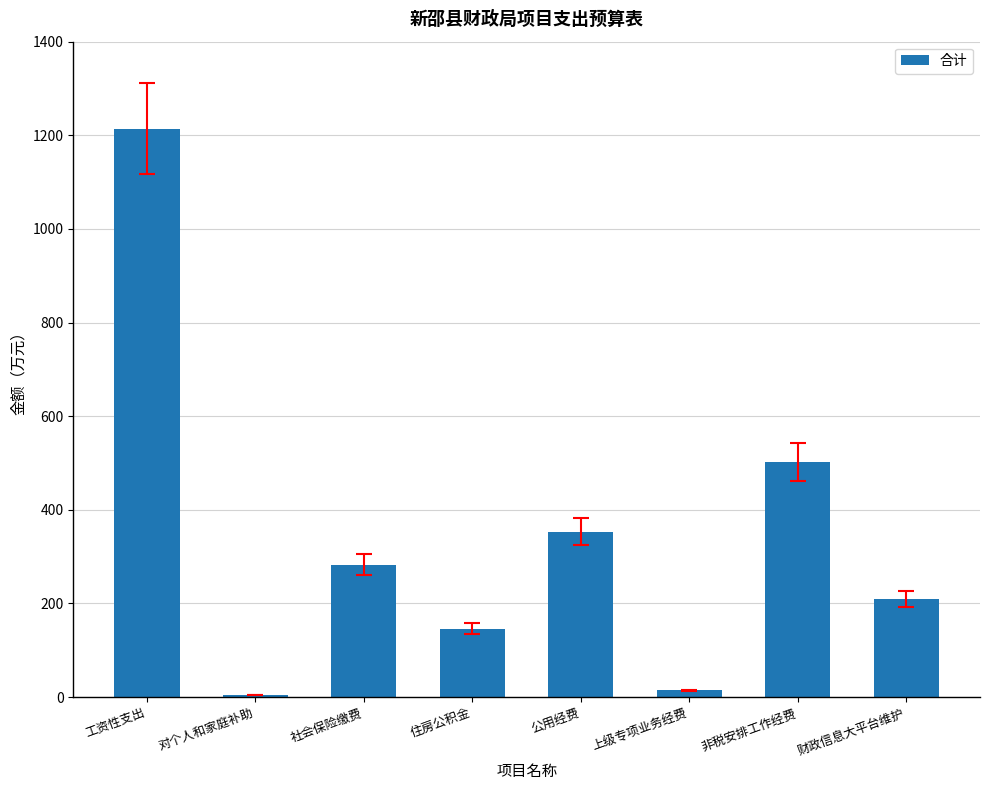

What is the difference between the maximum and minimum values?

1208.9